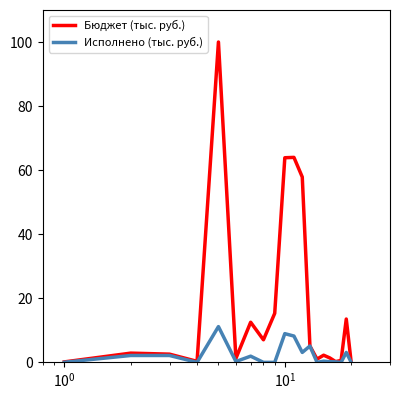

In Бюджет (тыс. руб.), how many points are lower than both neighbors (excluding endpoints)?

5